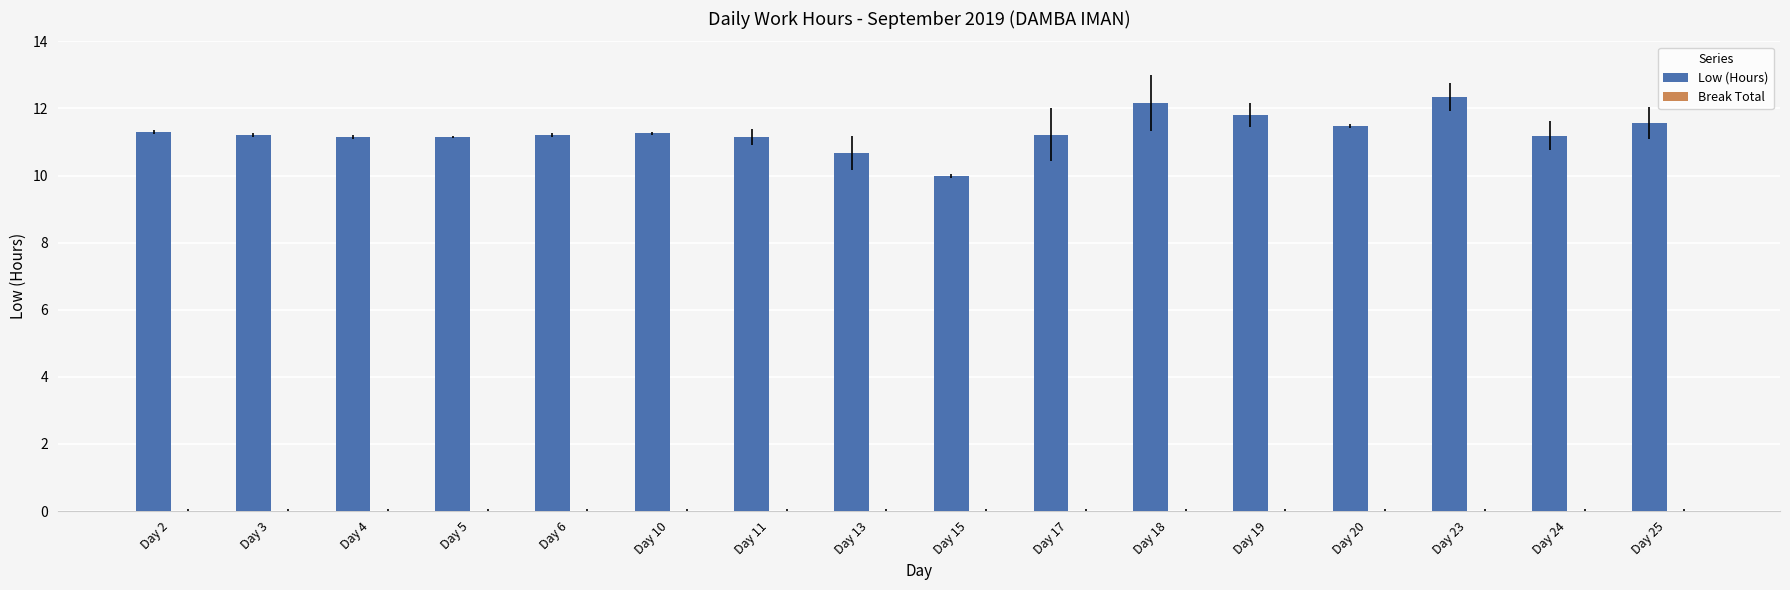

What is the ratio of the value at Day 5 to the value at Day 25?

1.0